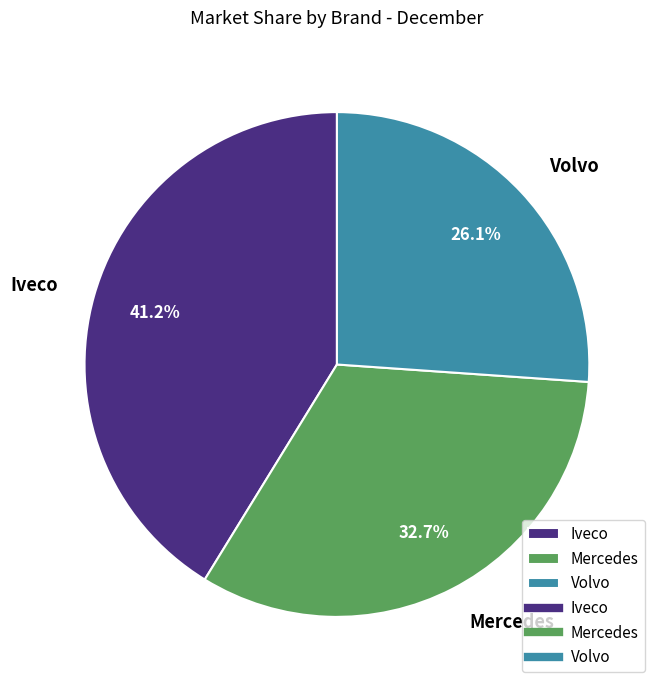

Approximately how many times larger is the value at Volvo compared to Mercedes?

0.8